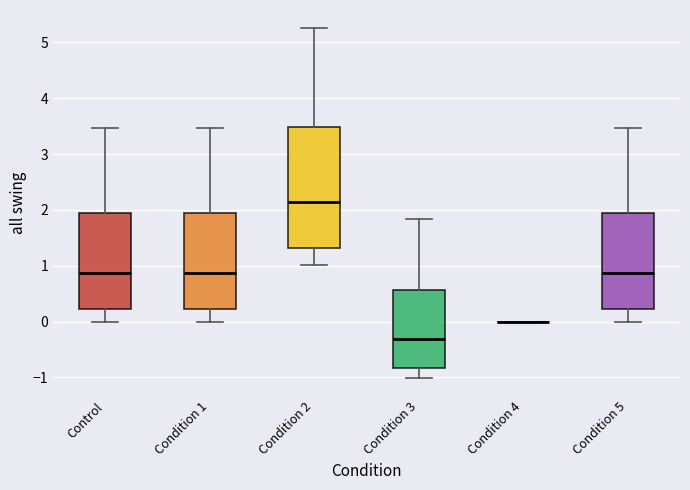

Comparing the boxes themselves (not the whiskers), which one is the tallest?

Condition 2